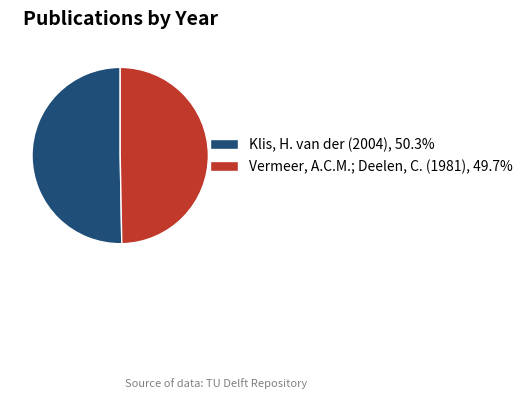

Is Klis, H. van der (2004), 50.3% the majority of the pie?

Yes